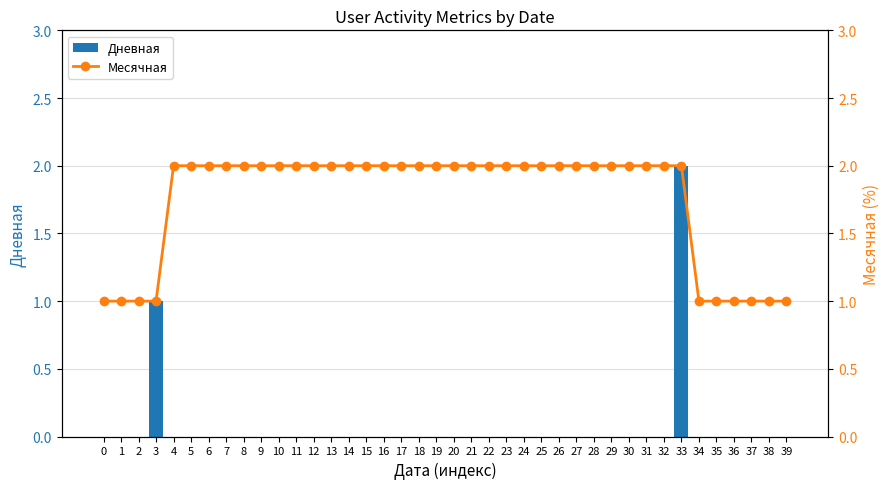

Is the value of Дневная at 31 greater than the value of Месячная at 24?

No